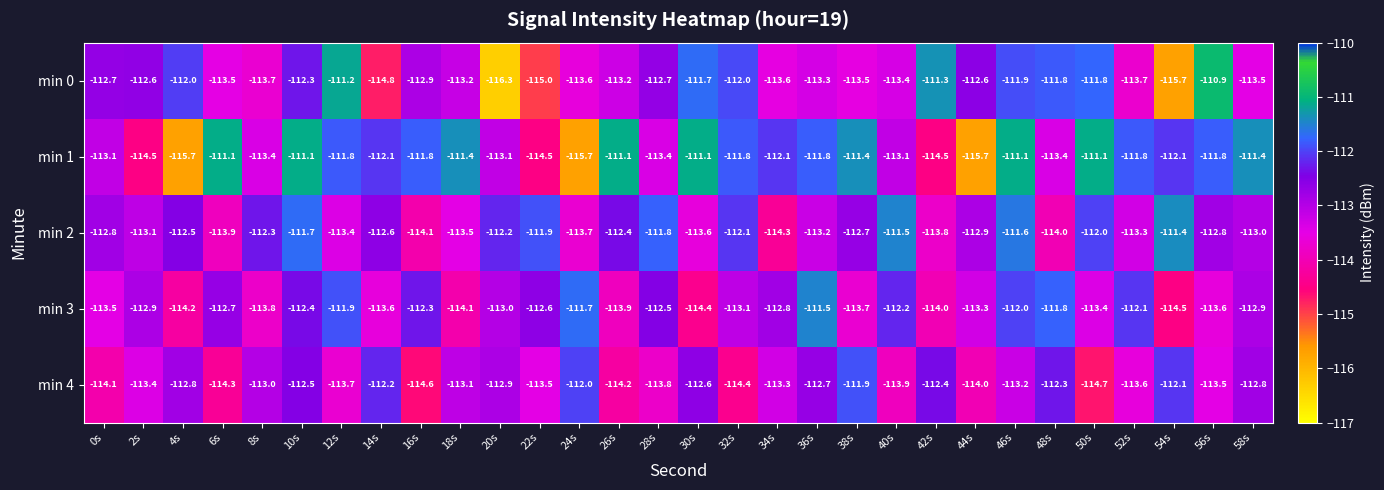

True or false: min 3 has a value of -167.4 at 22s.

False